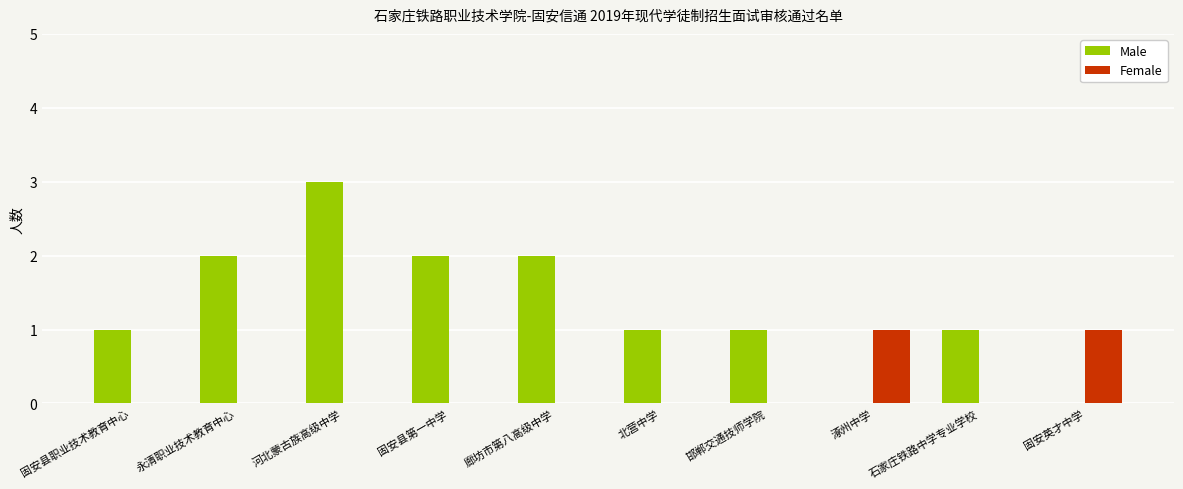

Reading left to right, list all the values displayed in this chart.

Male: 1	2	3	2	2	1	1	0	1	0
Female: 0	0	0	0	0	0	0	1	0	1